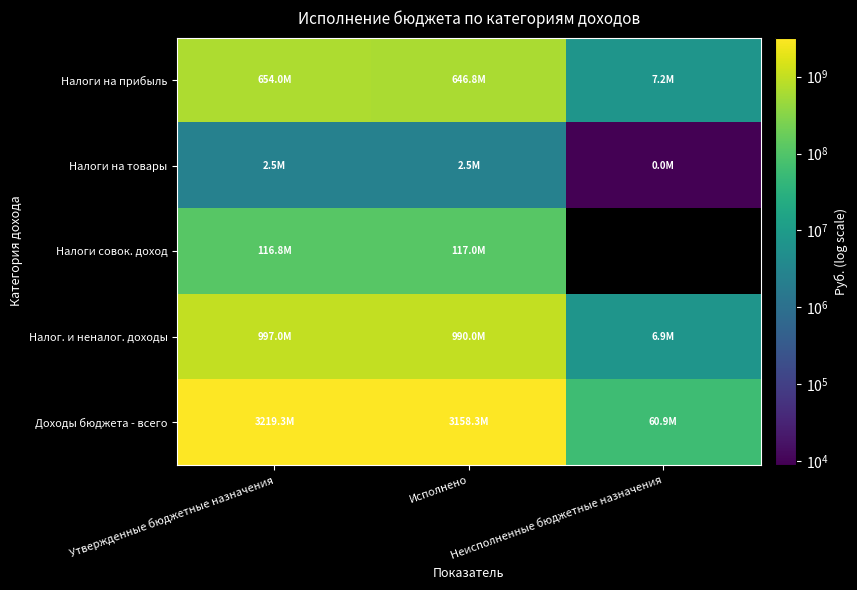

Is the value of Налоги на прибыль at Неисполненные бюджетные назначения greater than the value of Доходы бюджета - всего at Неисполненные бюджетные назначения?

No